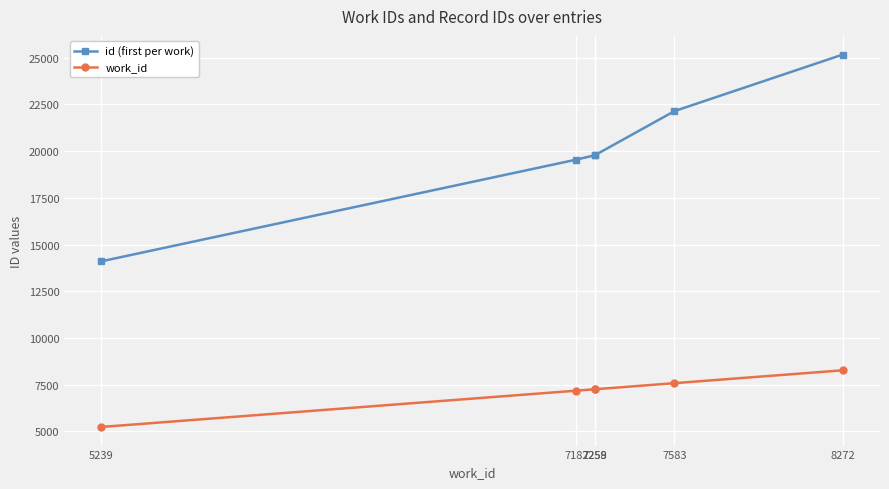

Read the id (first per work) value at 7583, to the nearest 50.

22150